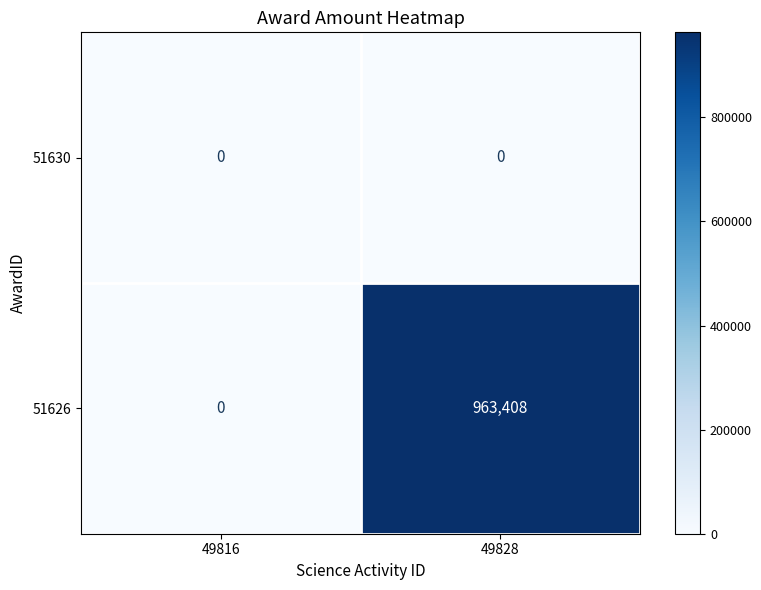

List the series in order of their overall mean, lowest first.

51630, 51626